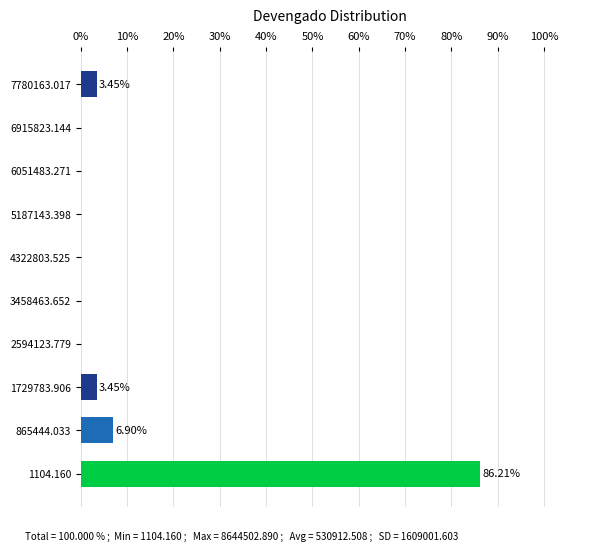

Which has a higher value, 7780163.017 or 6051483.271?

7780163.017